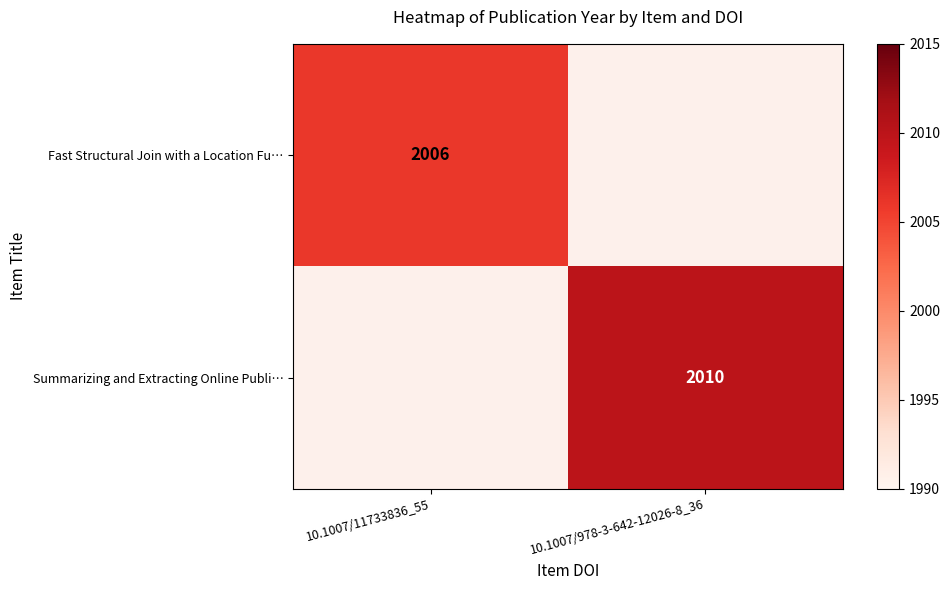

True or false: Fast Structural Join with a Location Fu… has a value of 3355 at 10.1007/11733836_55.

False